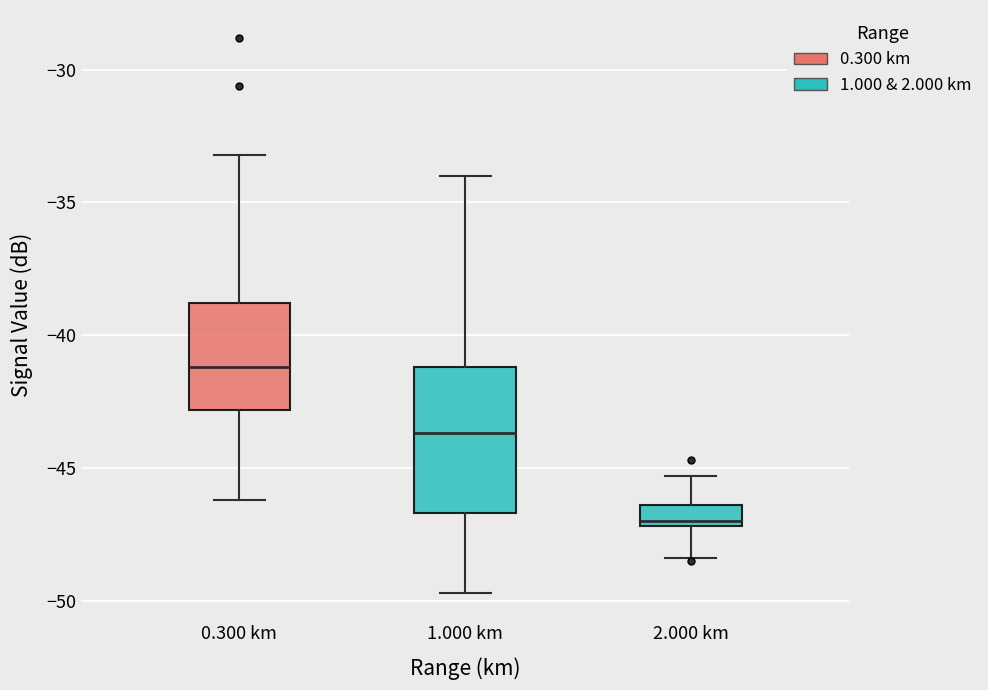

Comparing the boxes themselves (not the whiskers), which one is the tallest?

1.000 km